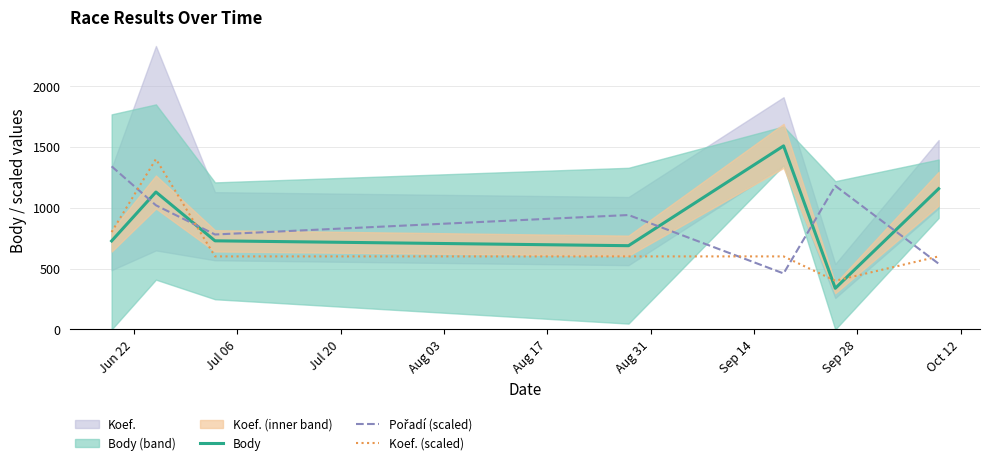

True or false: Koef. (scaled) and Body cross at least once.

True